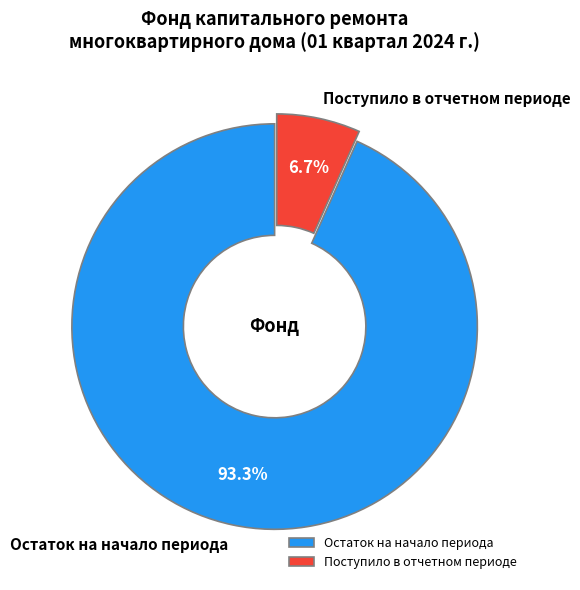

Which category has the smallest portion of the pie?

Поступило в отчетном периоде